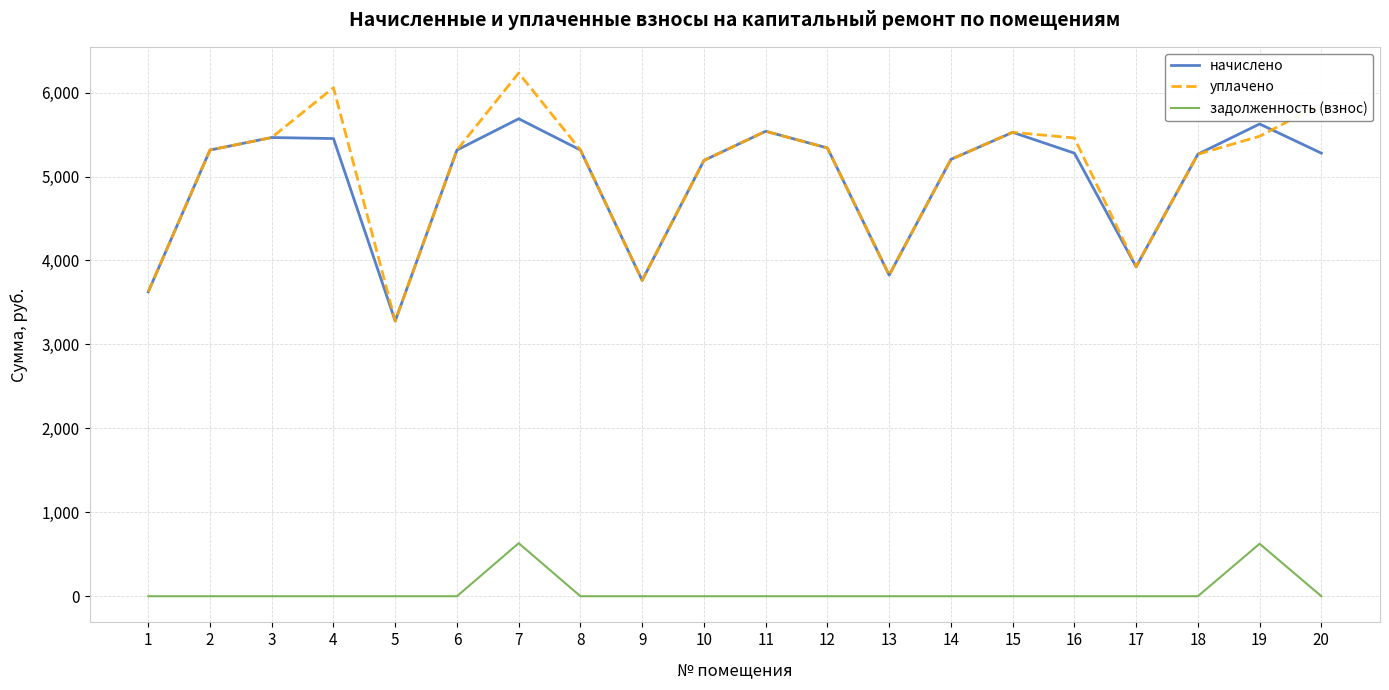

What is the spread (max minus min) of values at 13?

3825.4